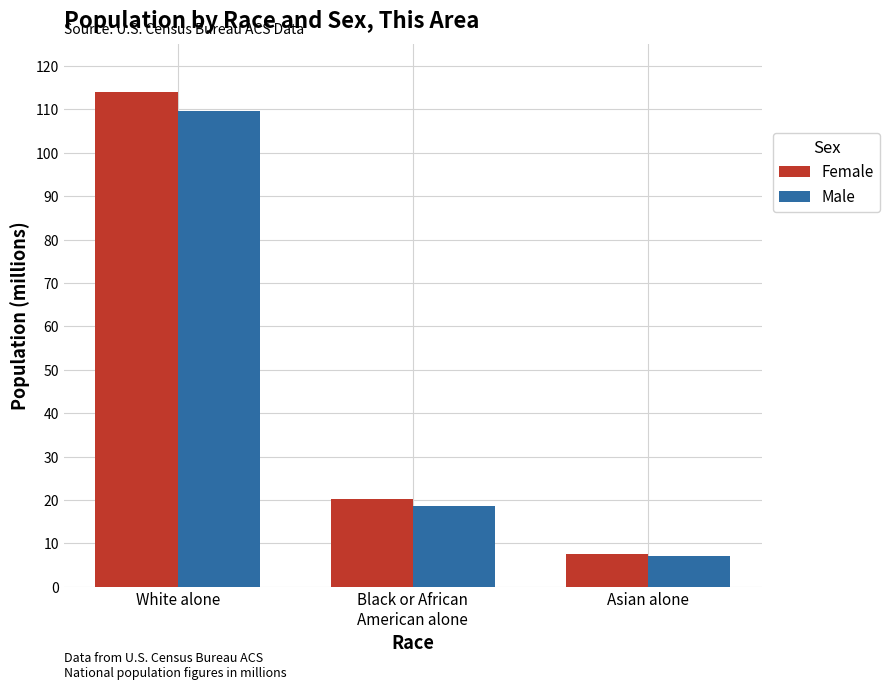

Rank the series by their maximum value, from lowest to highest.

Male, Female